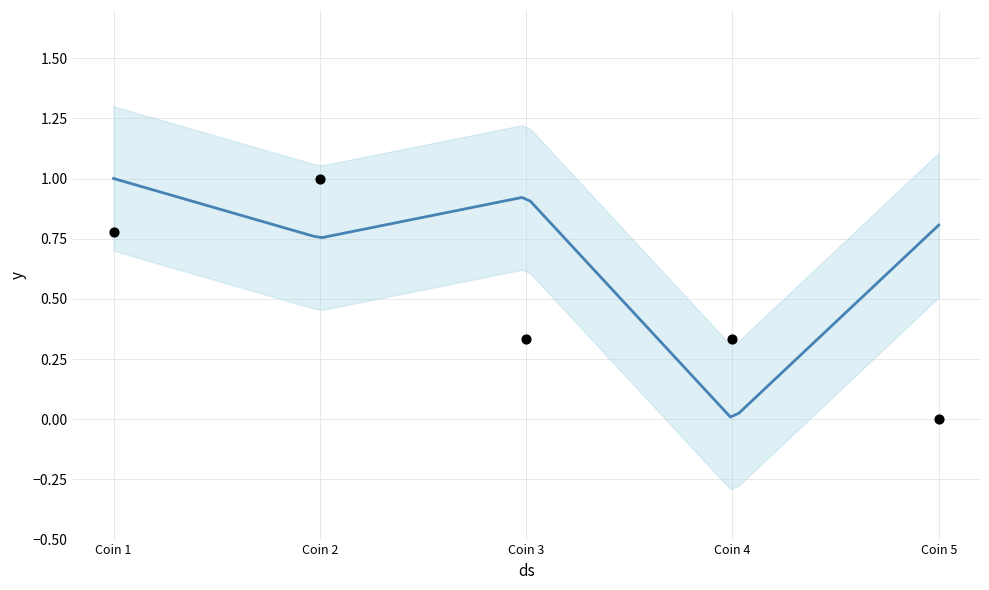

Between Coin 2 and Coin 4, which is larger?

Coin 2